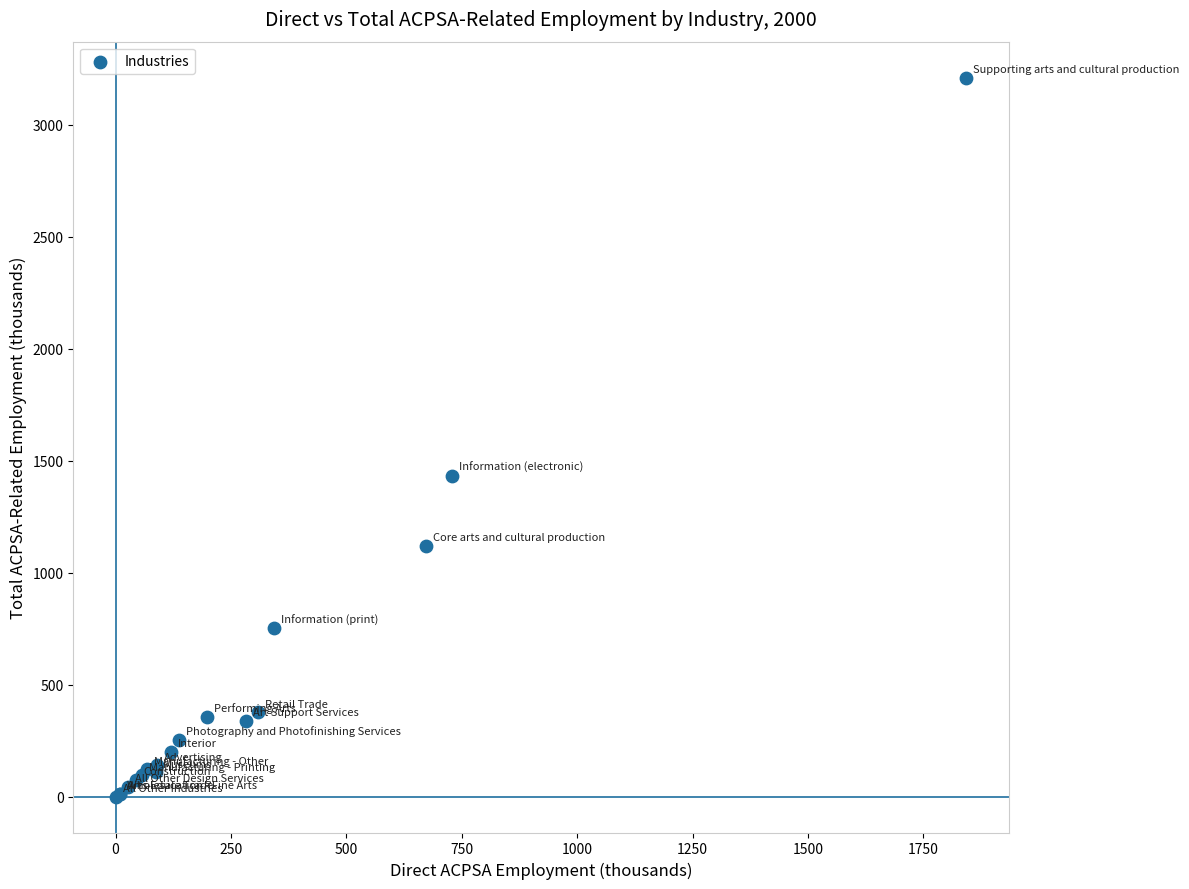

What Y value in the scatter plot is closest to 1605?

1434